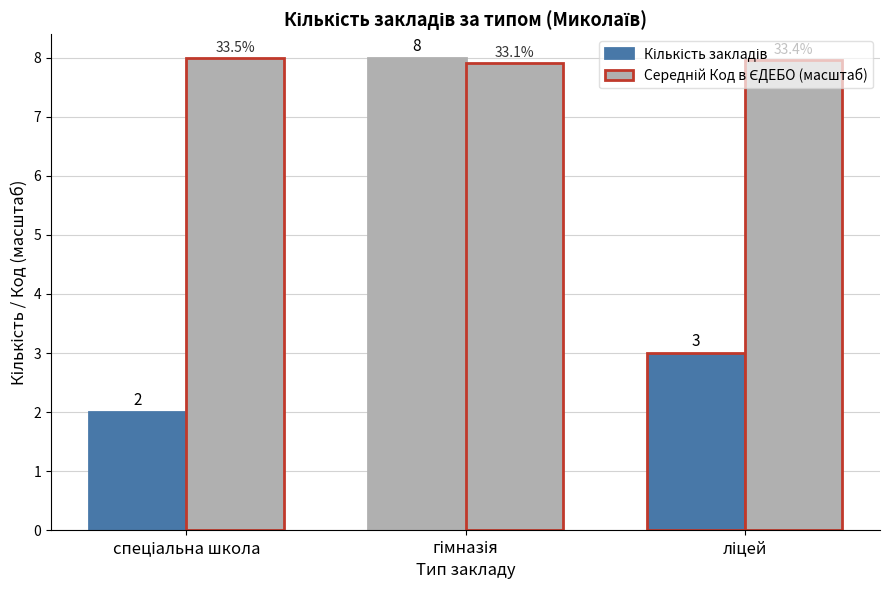

How many data points does each series have?

3